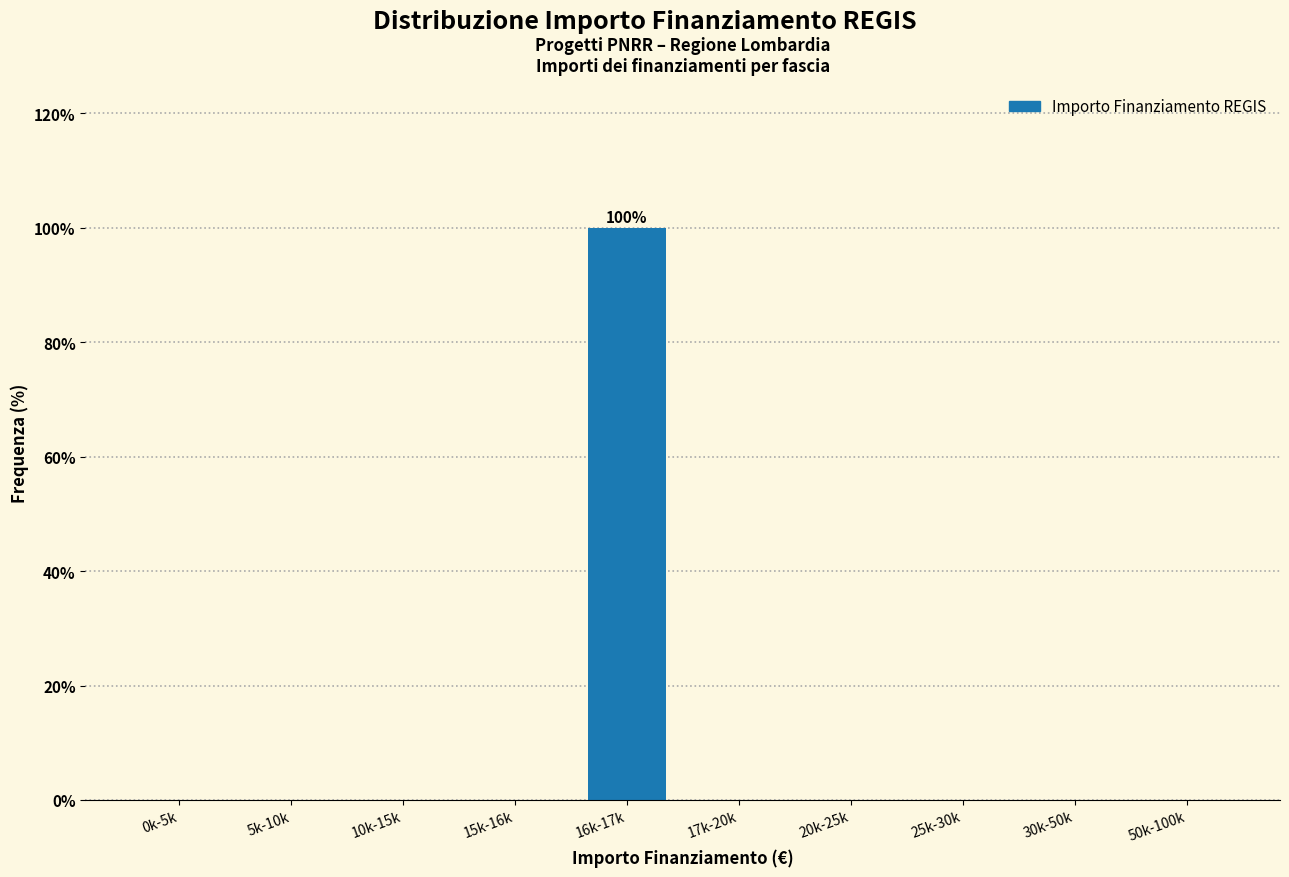

Reading left to right, extract all data points from this chart.

0k-5k=0	5k-10k=0	10k-15k=0	15k-16k=0	16k-17k=100	17k-20k=0	20k-25k=0	25k-30k=0	30k-50k=0	50k-100k=0